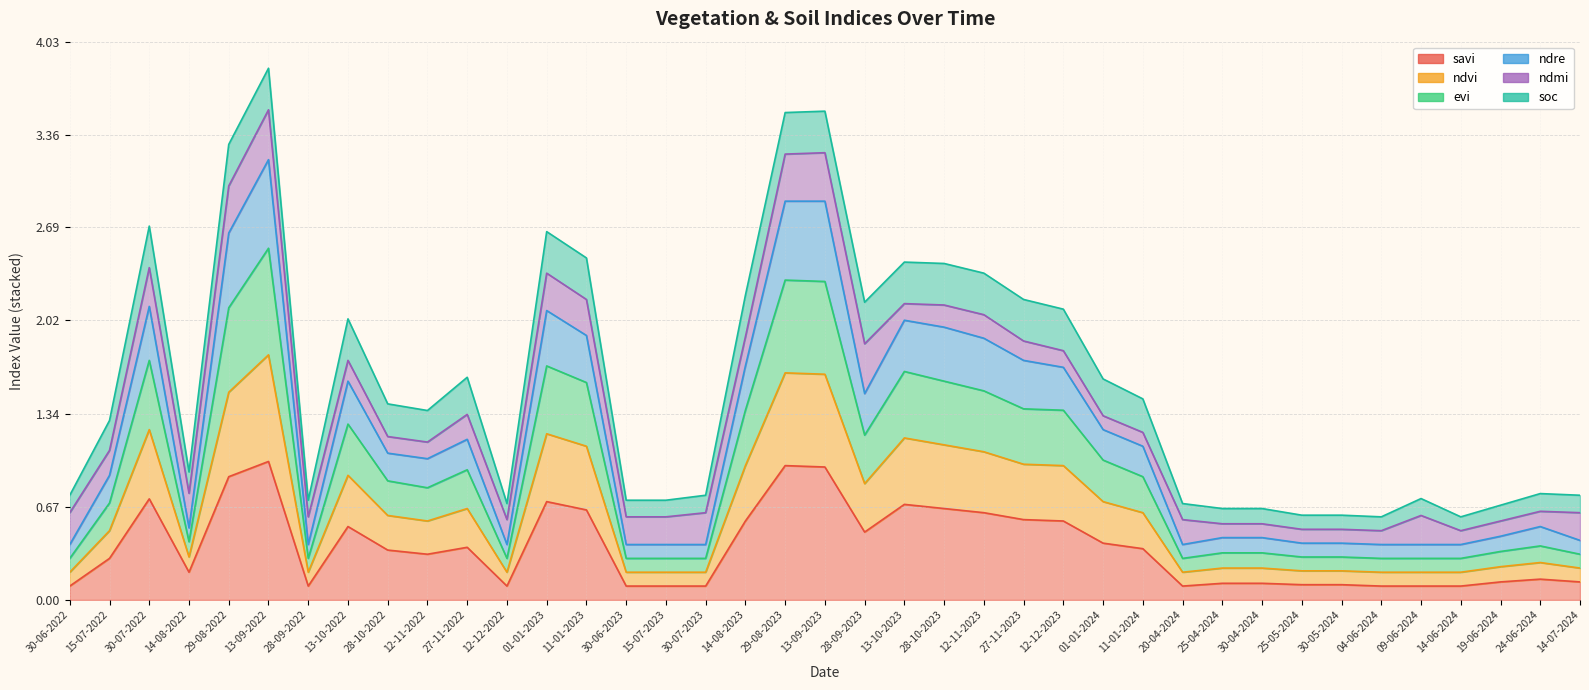

What is the label of the 12th point from the right?

11-01-2024